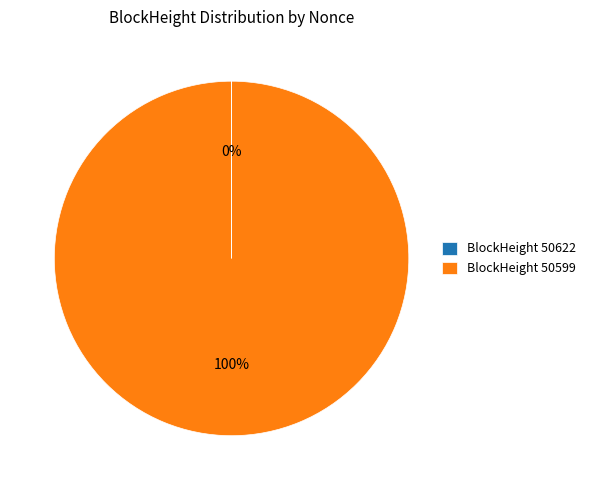

Which slice is the largest?

BlockHeight 50599